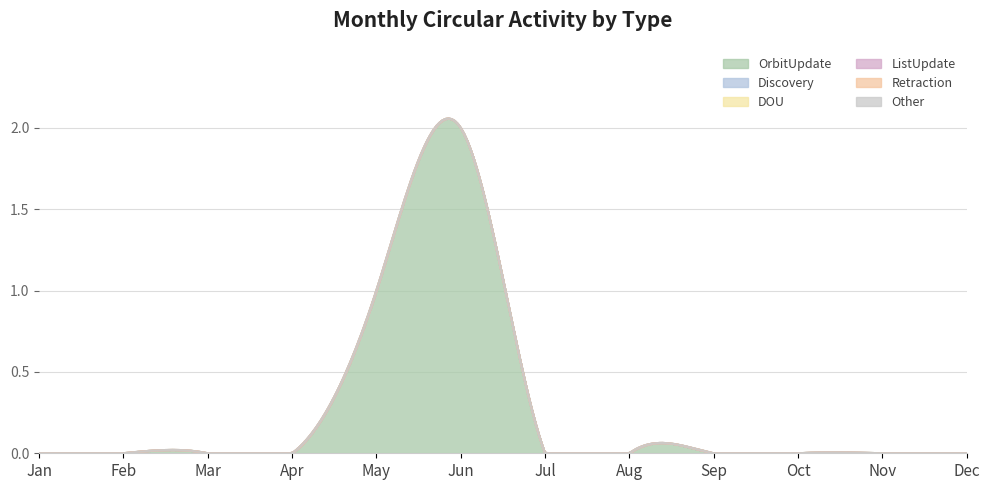

True or false: DOU and ListUpdate cross at least once.

False